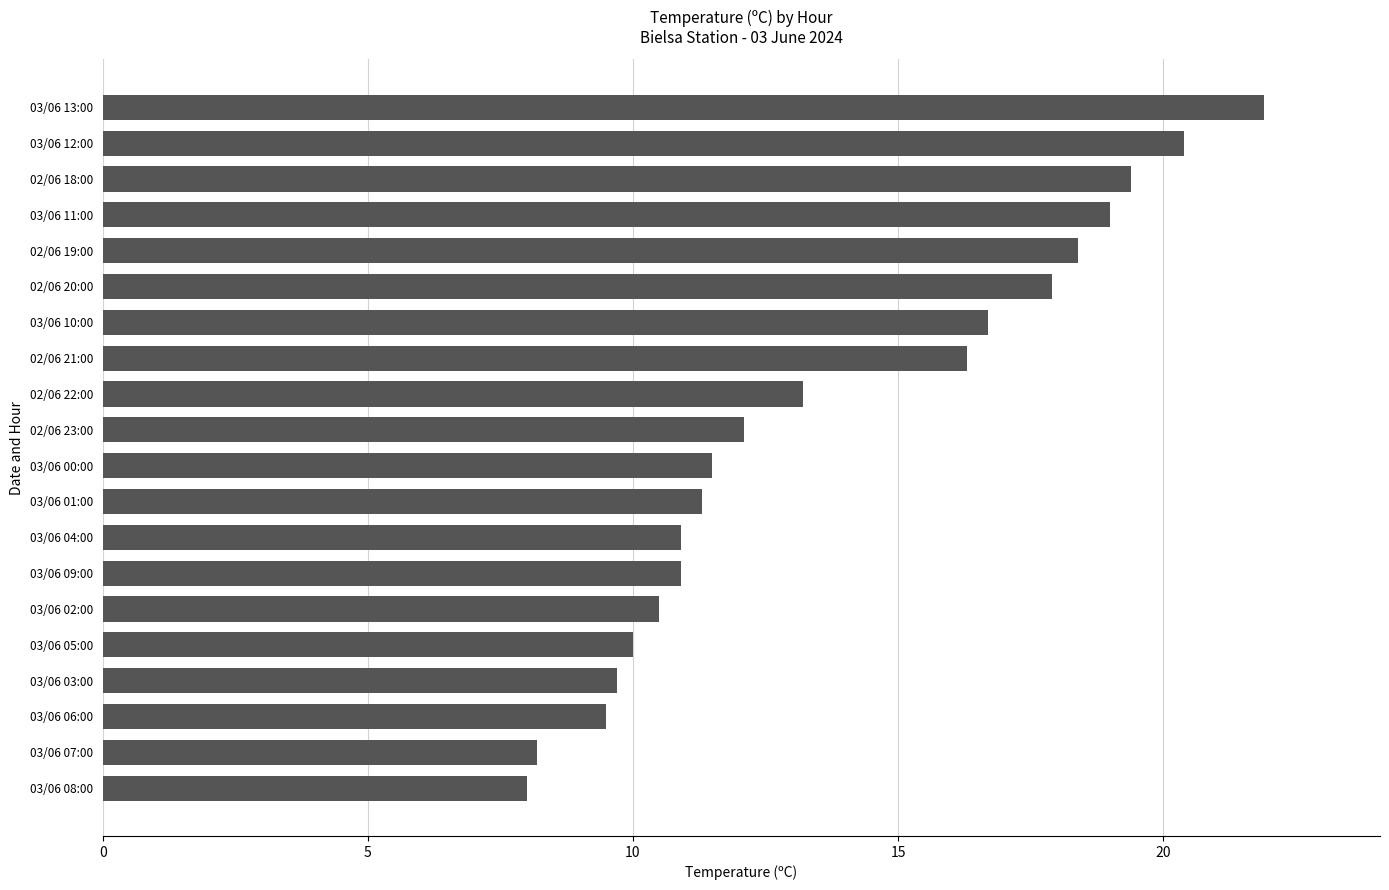

Where is the data nearest to the value 14?

02/06 22:00